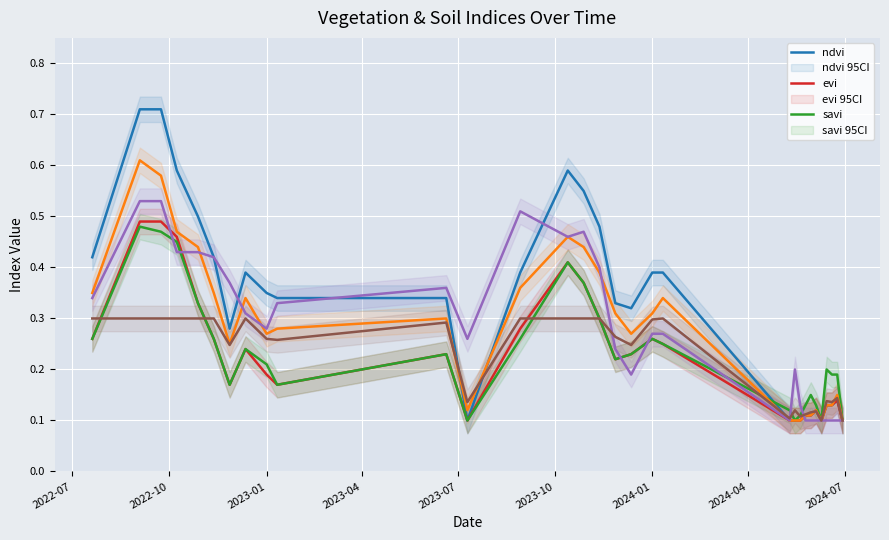

List the series in order of their peak value, lowest first.

soc, savi, evi, ndmi, ndre, ndvi